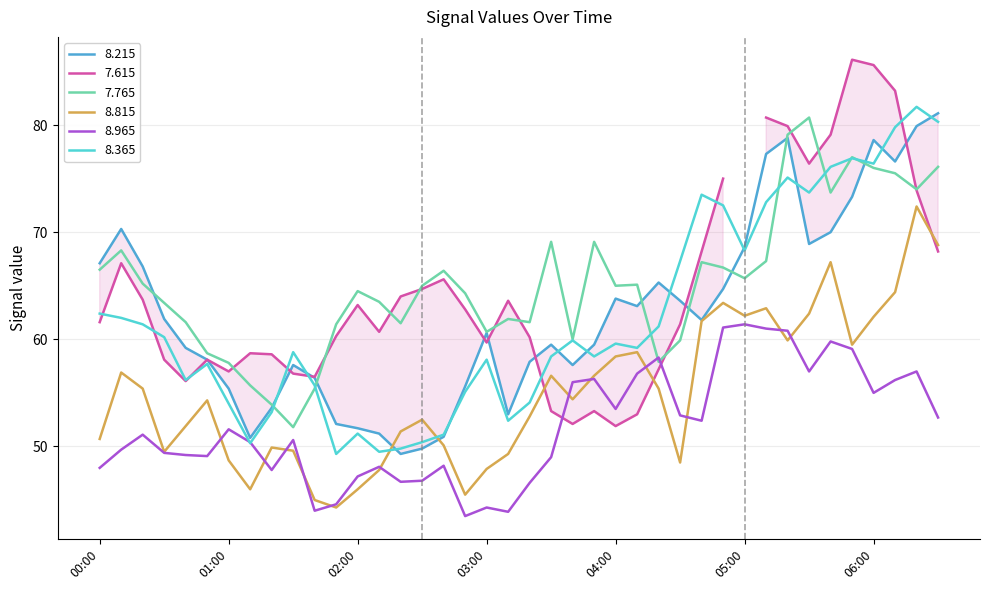

At which category is the sum across all series the highest?

2004/11/14 06:20